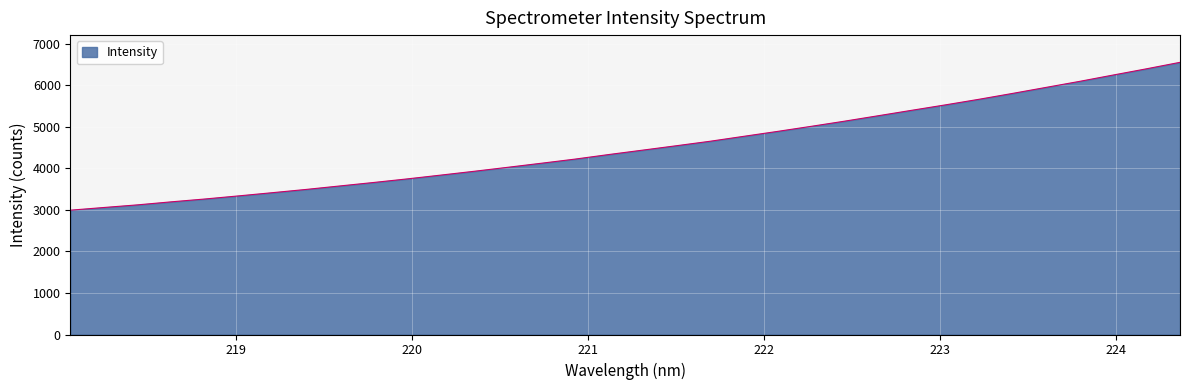

What is the sum of all values?

153766.5